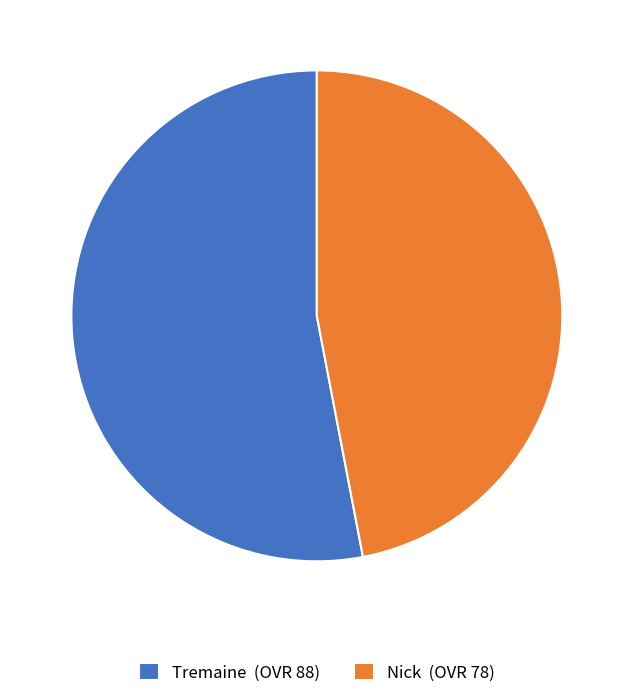

What is the ratio of the value at Tremaine to the value at Nick?

1.1